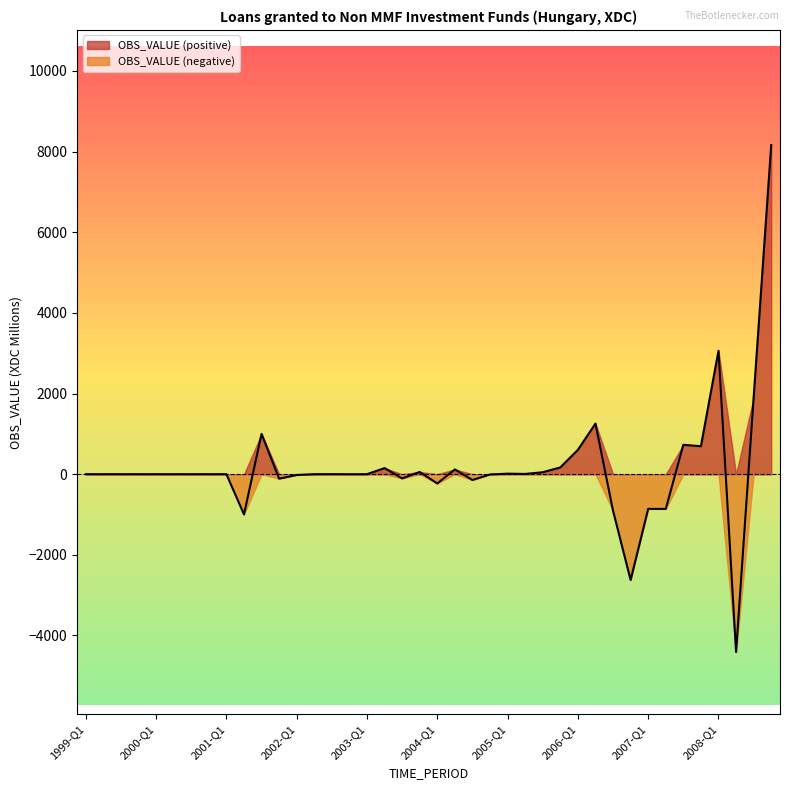

How many series are shown in this chart?

2